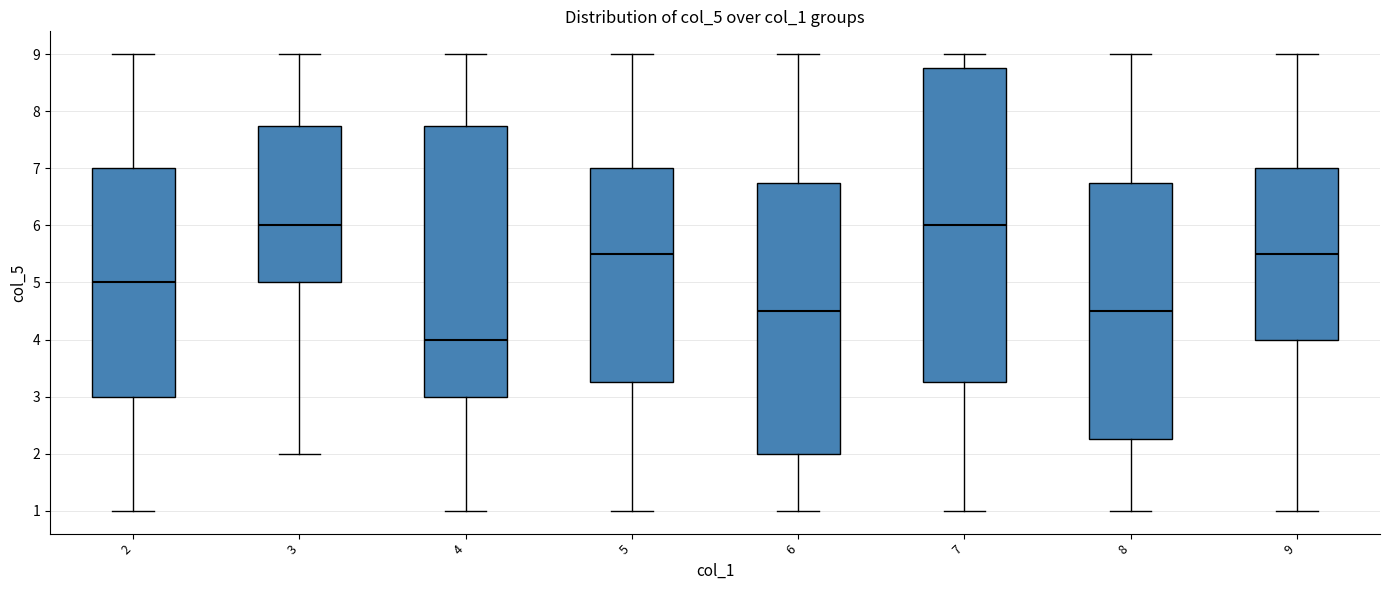

Comparing the boxes themselves (not the whiskers), which one is the tallest?

7